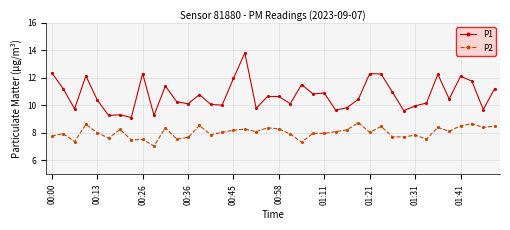

What is the sum of all P2 values?

320.3